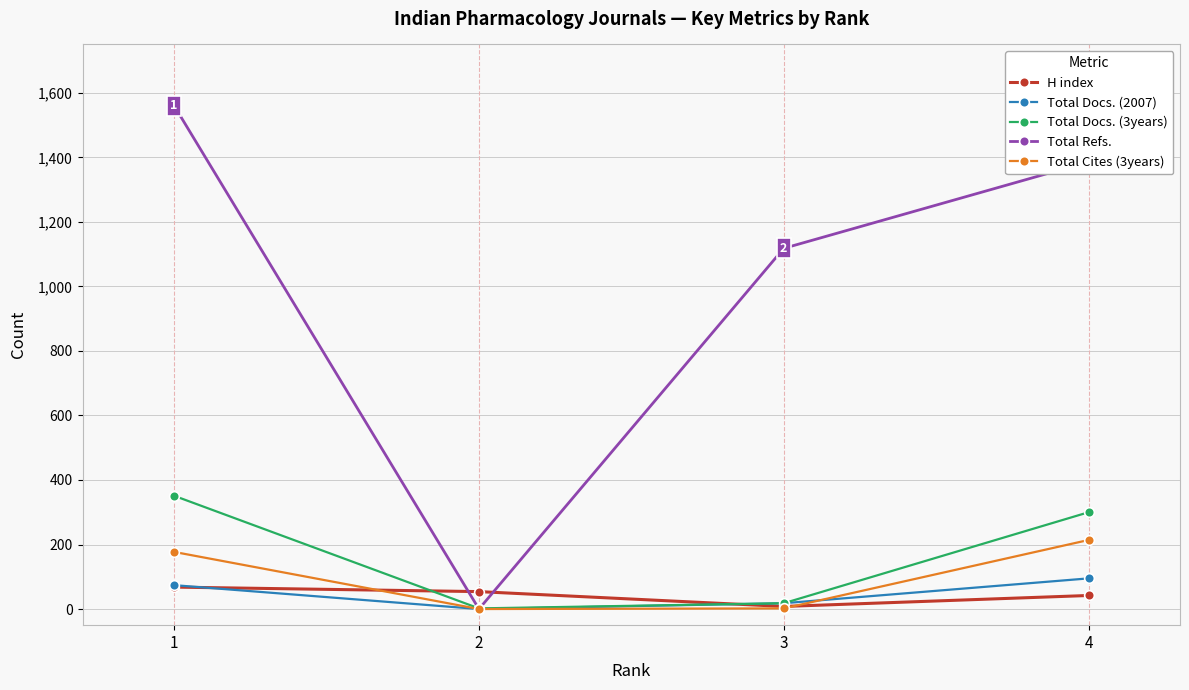

What is the difference between the second highest and minimum values in the Total Cites (3years) series?

177